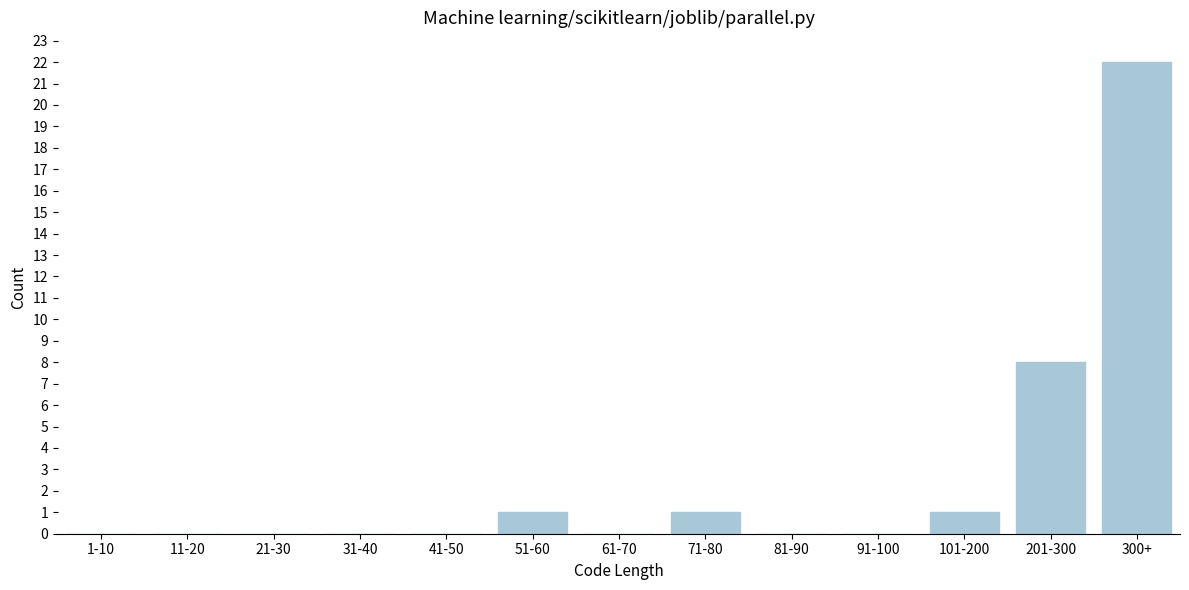

Reading left to right, list all the values displayed in this chart.

1-10=0	11-20=0	21-30=0	31-40=0	41-50=0	51-60=1	61-70=0	71-80=1	81-90=0	91-100=0	101-200=1	201-300=8	300+=22